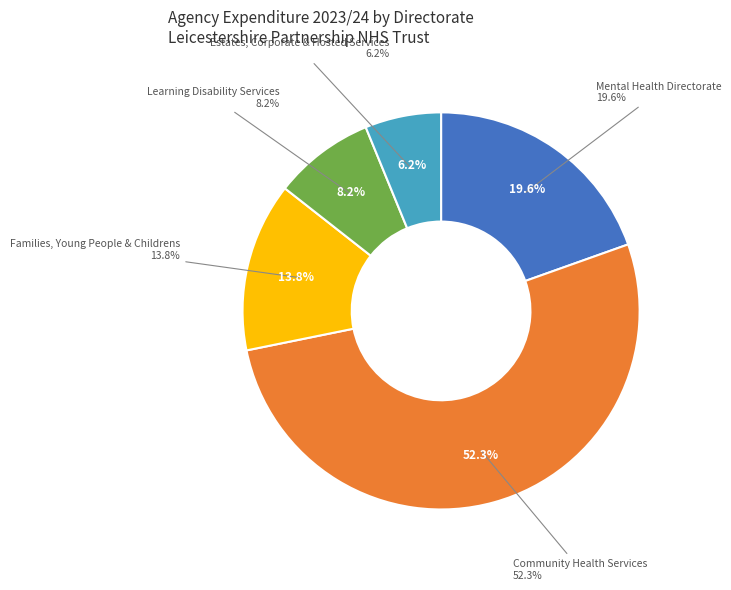

Count the number of slices in the pie.

5